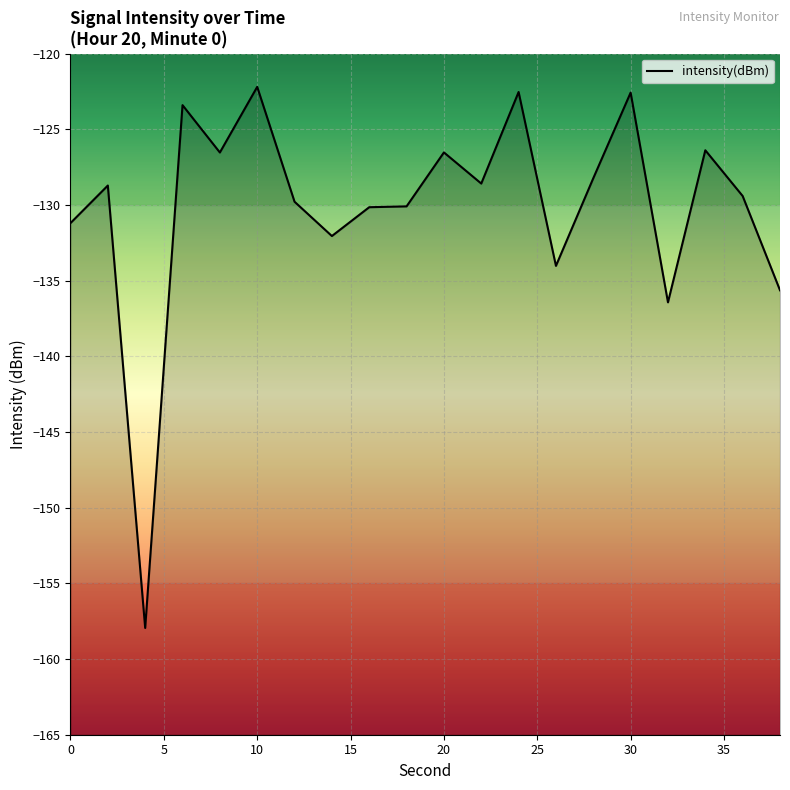

Is it true that the value at 0 is -131.2?

True